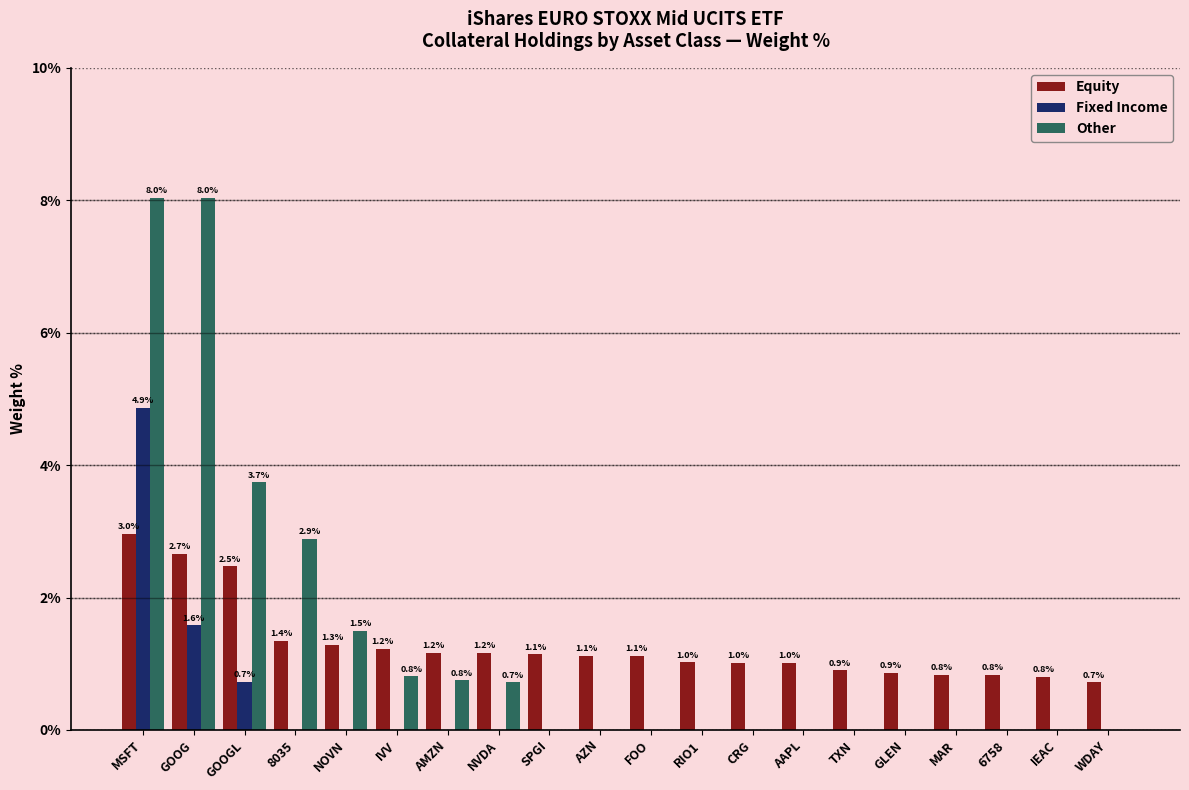

What is the sum of all Other values?

26.5